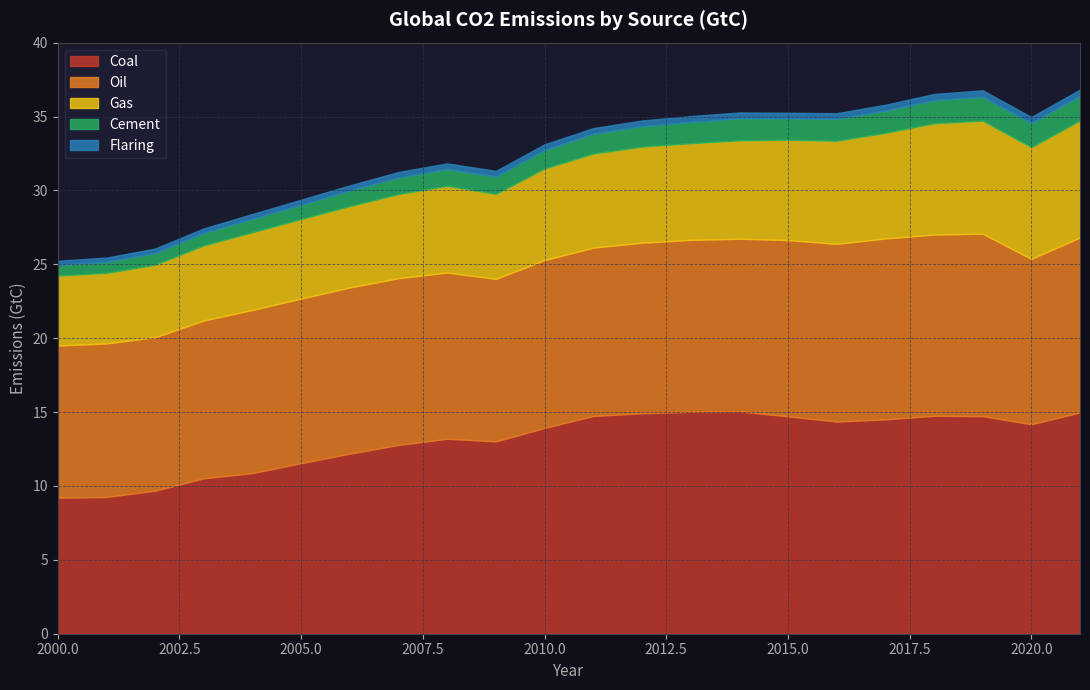

What is the total value across all series at 2020?

35.0